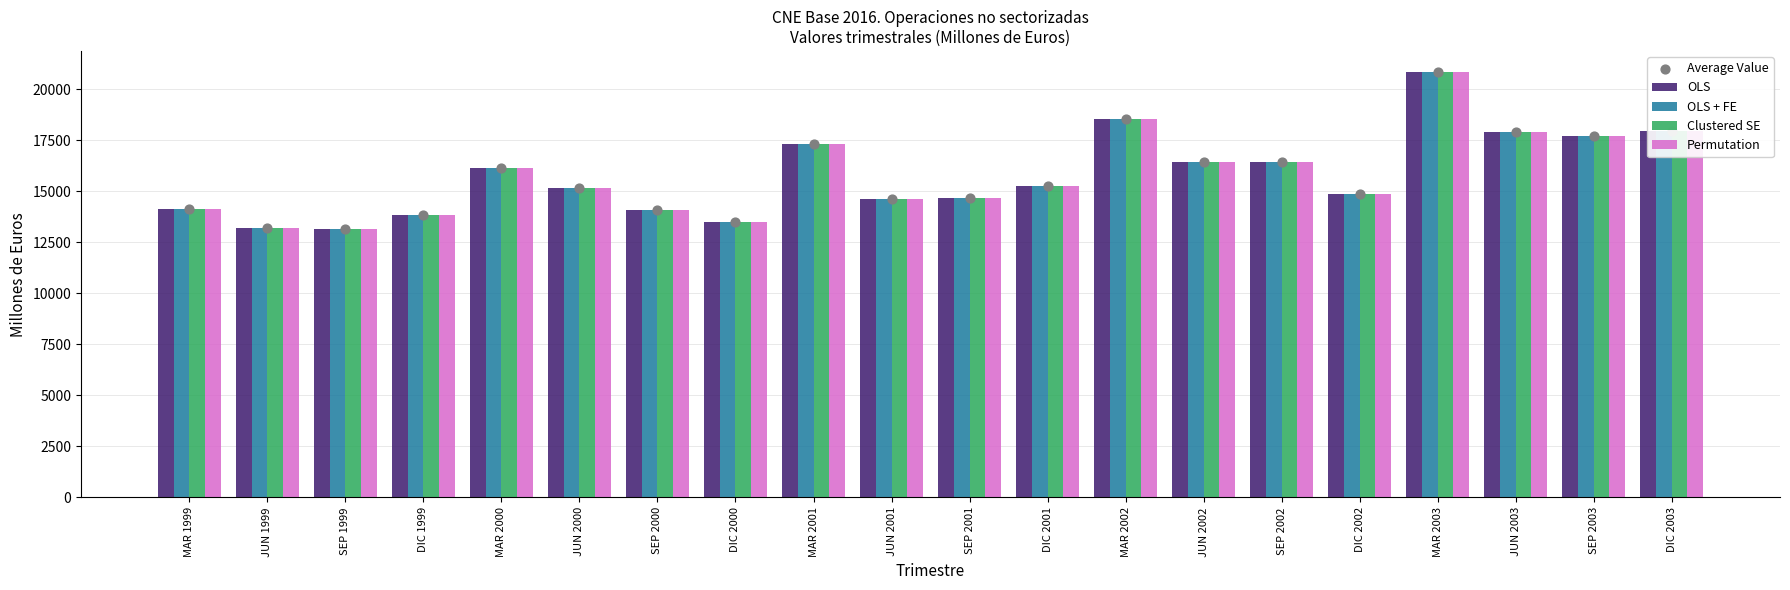

At which category is the sum across all series the highest?

MAR 2003